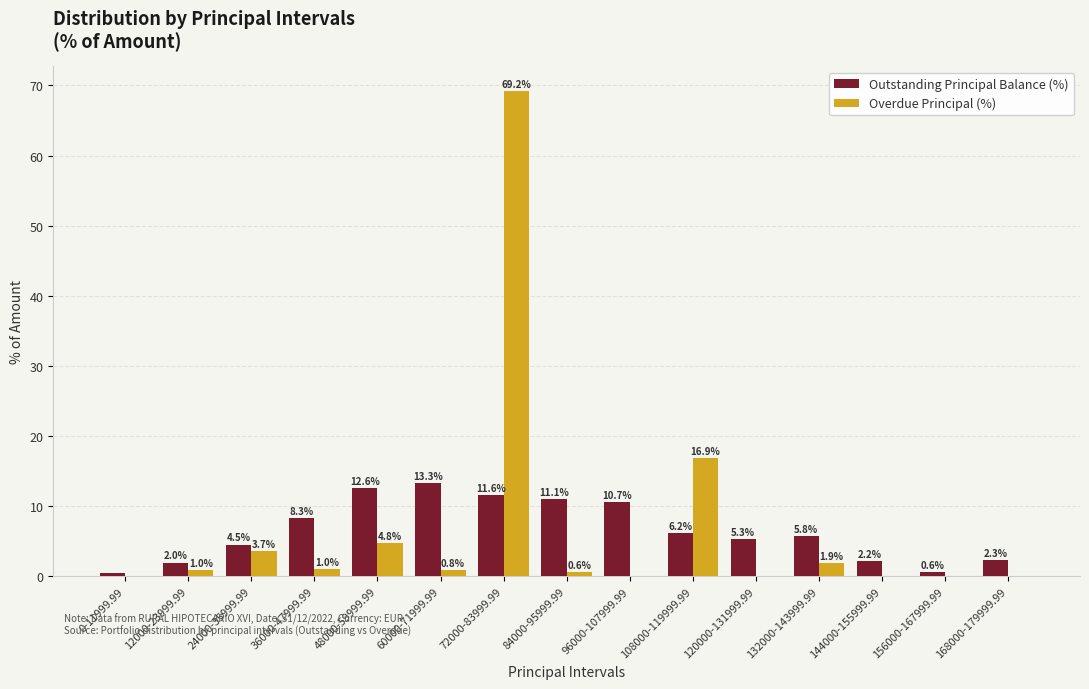

Is the value of Overdue Principal (%) at 0-11999.99 greater than the value of Outstanding Principal Balance (%) at 36000-47999.99?

No